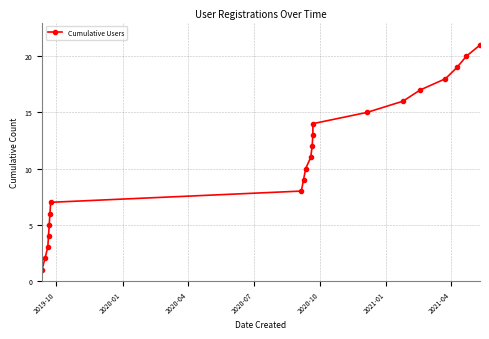

What is the difference between the values at 2020-07 and 2020-01?

2